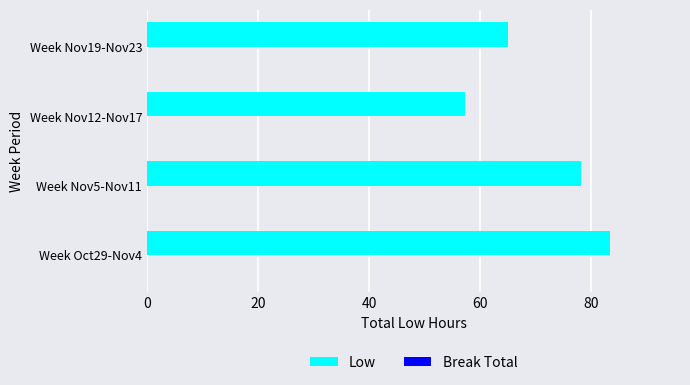

What is the difference between the values at Week Nov19-Nov23 and Week Oct29-Nov4?

18.4